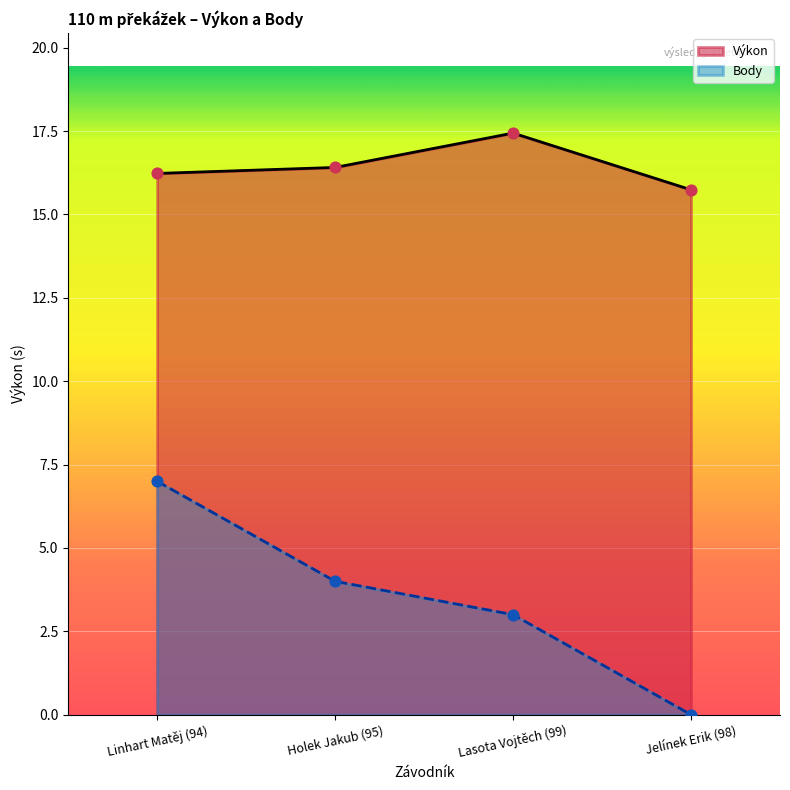

Which series contains the highest Y value?

Výkon